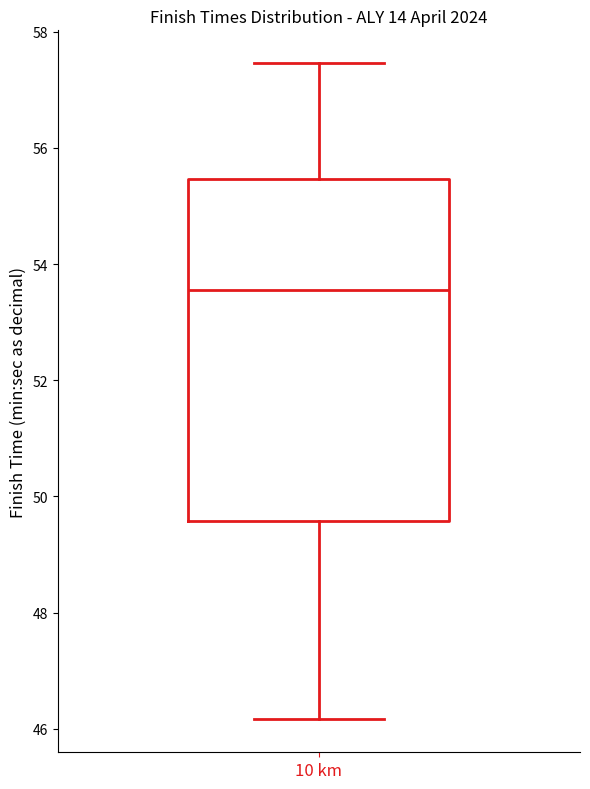

Transcribe this box plot: give where the median line is, the range the box spans, and where the two whiskers end, as read against the y-axis. The values are not printed on the chart, so give them approximately, as read against the axis.

median 53.6, box 49.6 to 55.4, whiskers 46.2 to 57.4